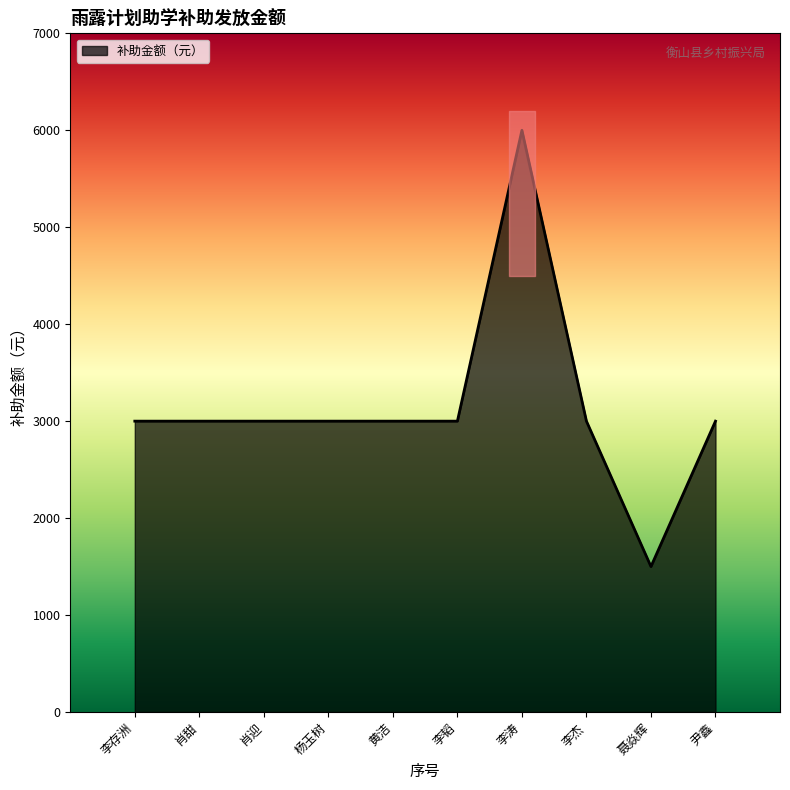

What is the sum of the values at 黄洁 and 肖迎?

6000